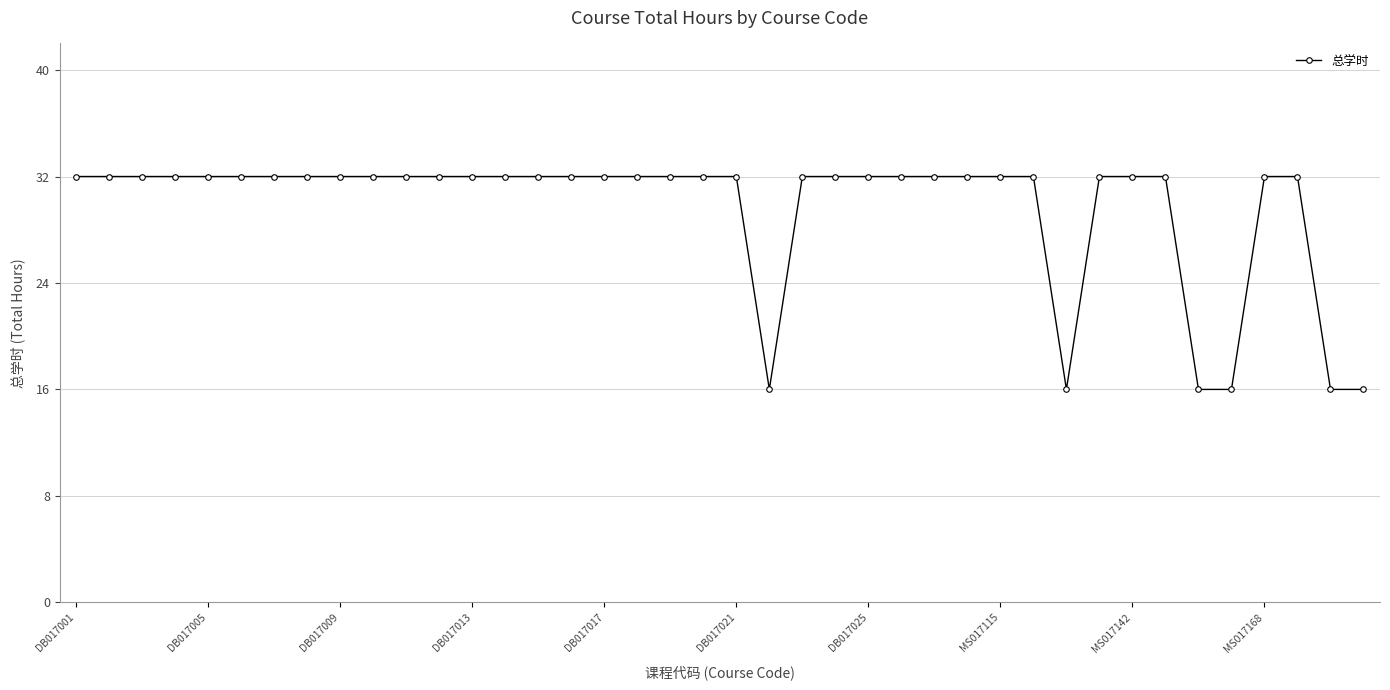

What is the minimum value shown in the chart?

16